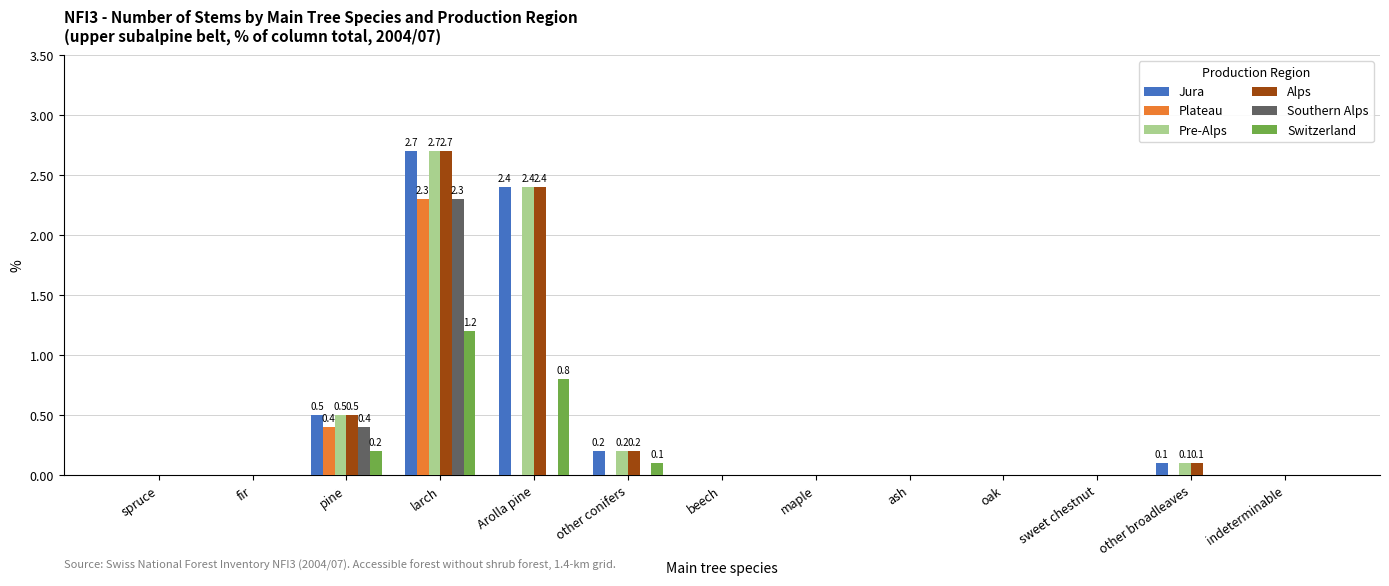

Is it true that Alps equals 1.3 at sweet chestnut?

False